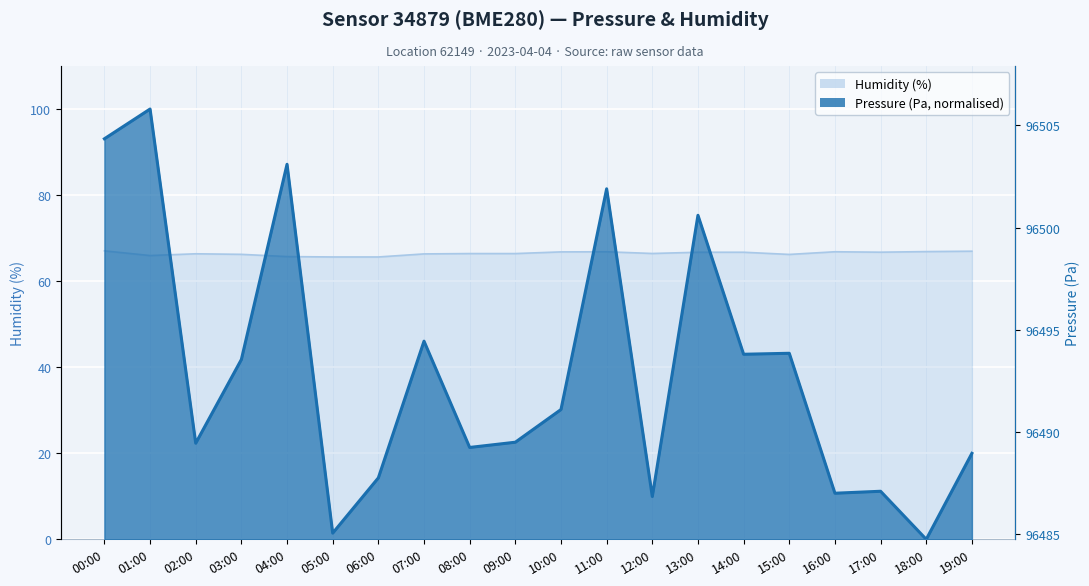

What is the highest value of the humidity series?

67.0